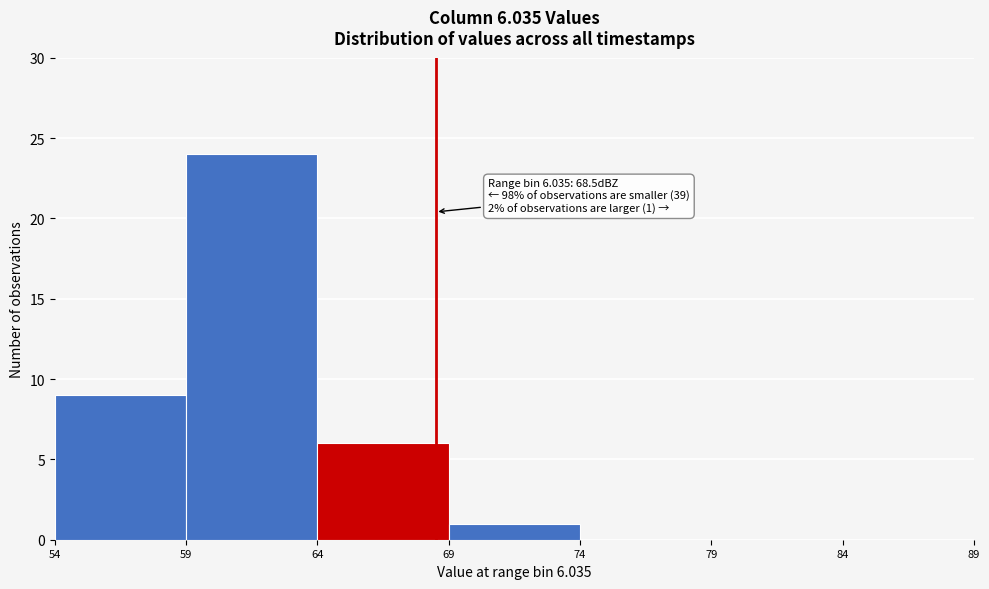

Which range on the x-axis has the tallest bar?

59 to 64